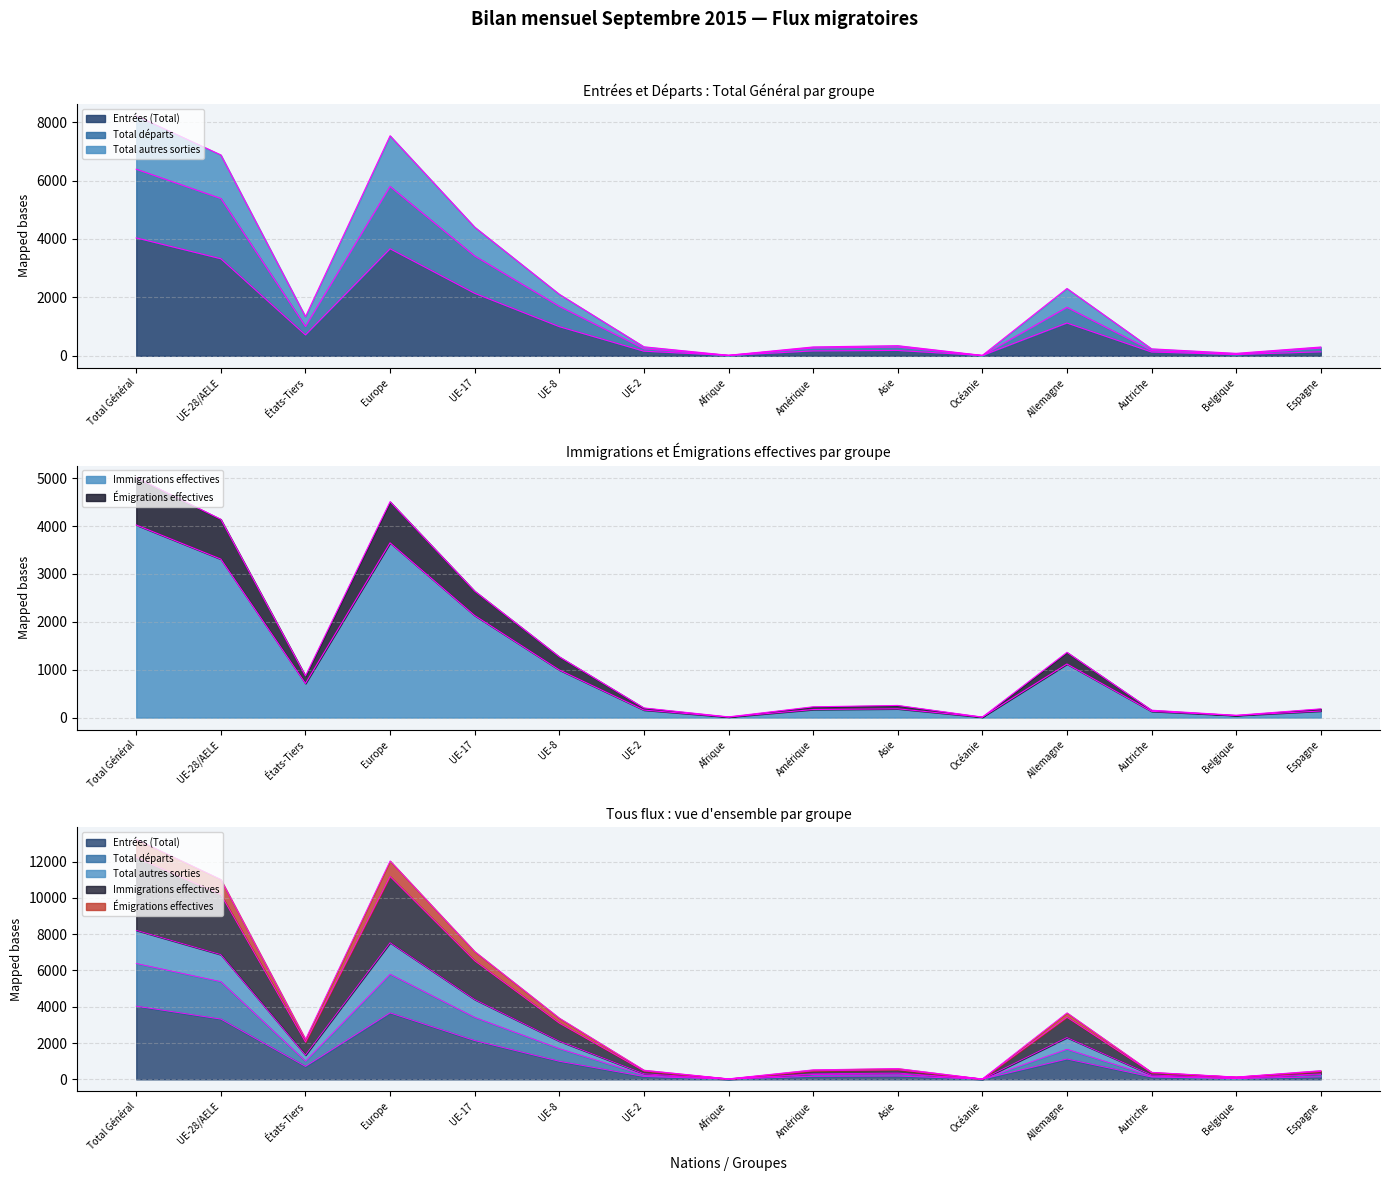

True or false: Immigrations effectives has more than 1 interior local peaks.

True